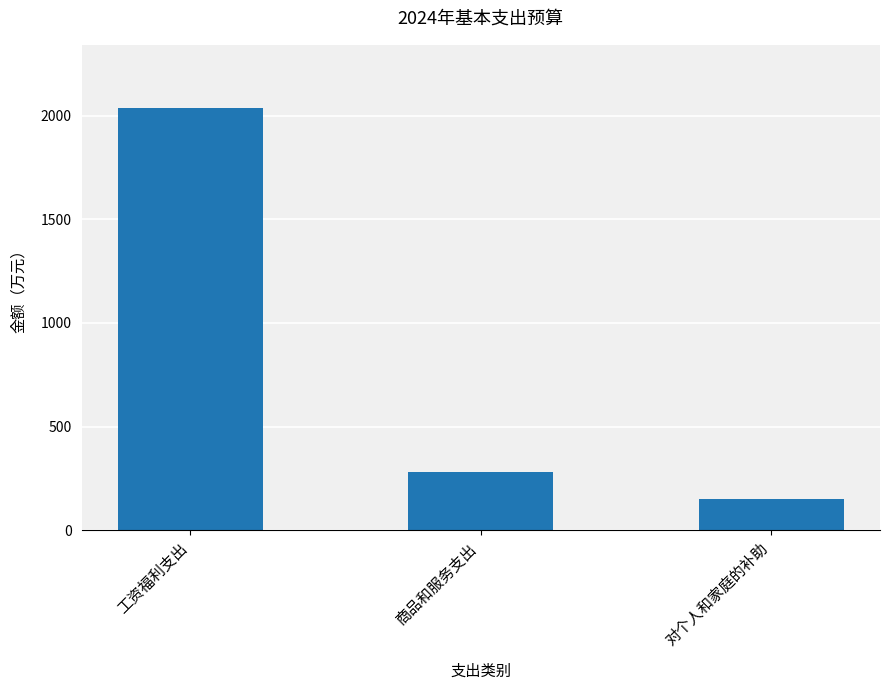

The chart shows a value of 151.0 at 对个人和家庭的补助. True or false?

True